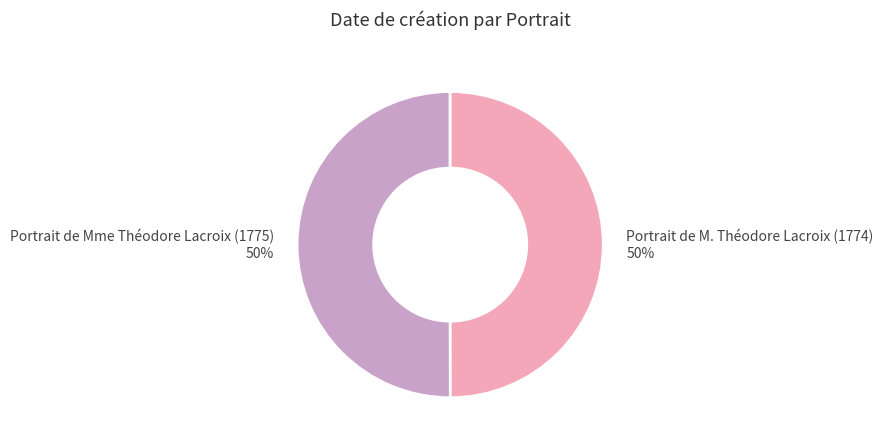

To the nearest percent, what percentage of the pie is Portrait de Mme Théodore Lacroix (1775)?

50%